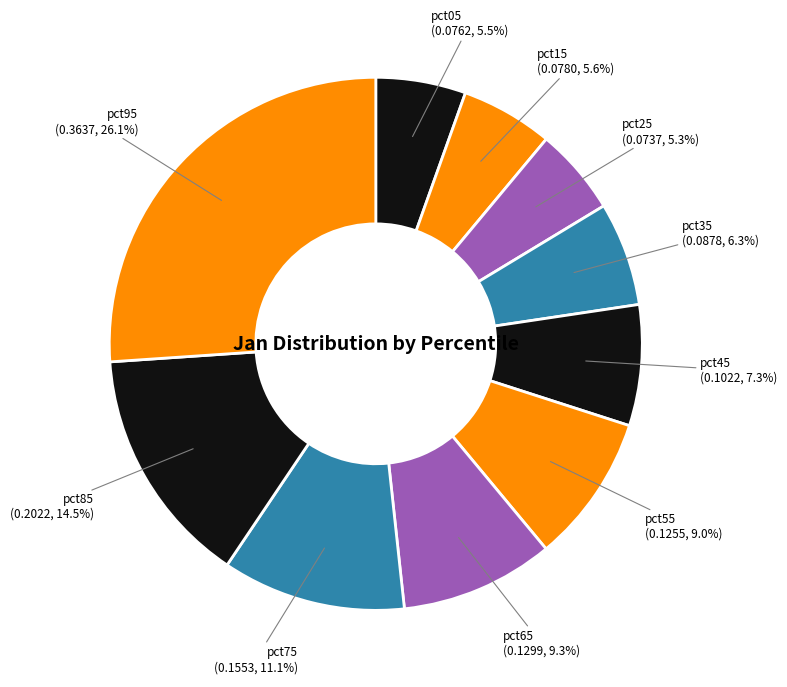

Count the number of slices in the pie.

10